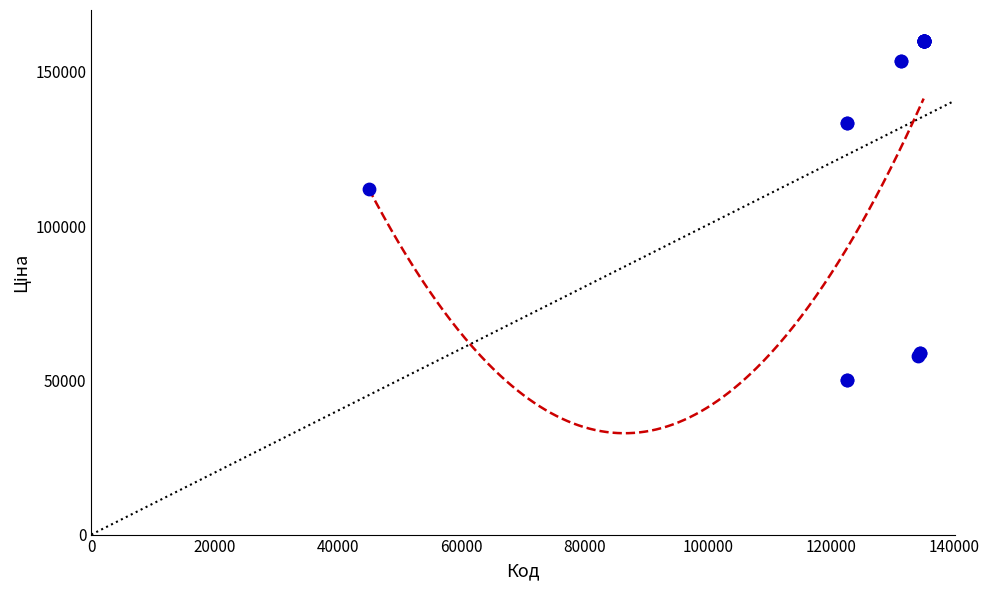

What Y value in the scatter plot is closest to 105000?

112019.7